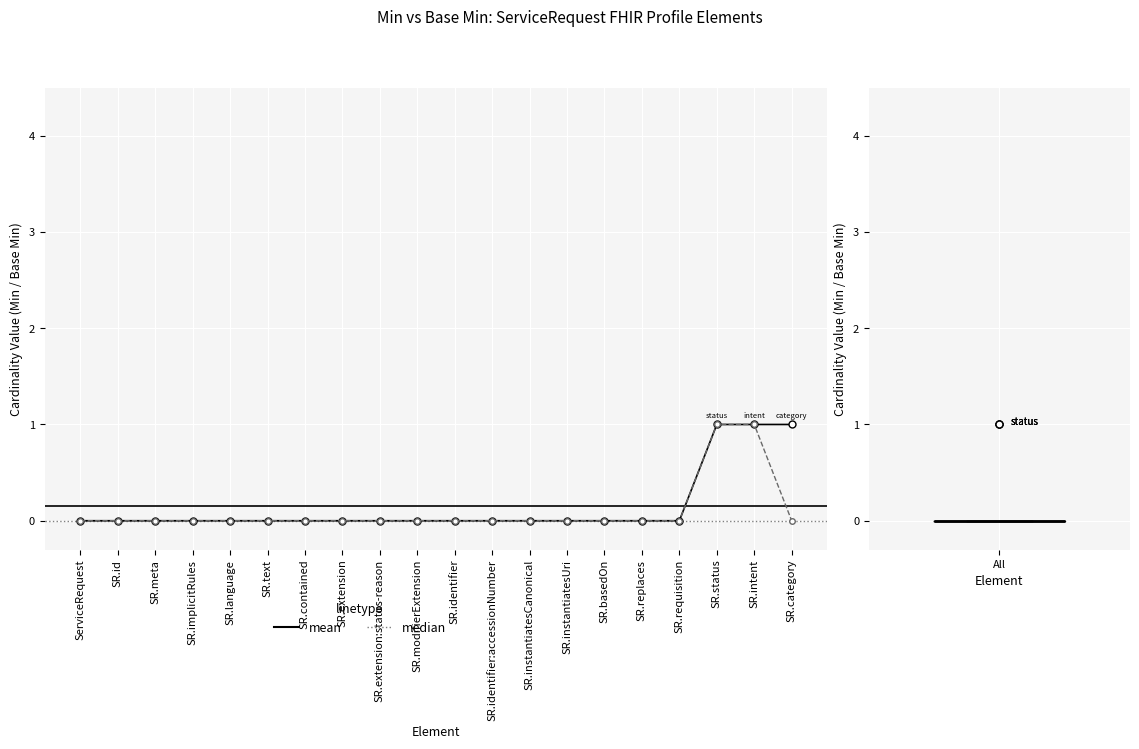

What position from the right is ServiceRequest?

20